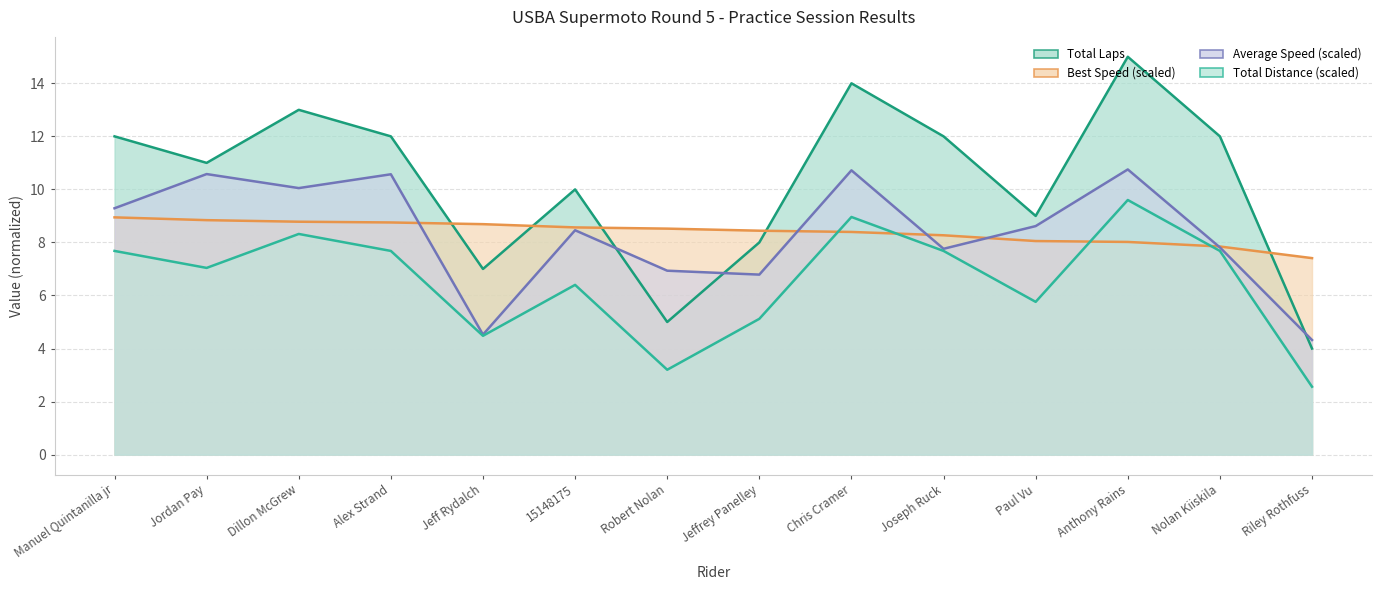

Reading left to right, what are all the values shown in this chart?

Total Laps: Manuel Quintanilla jr=12.0	Jordan Pay=11.0	Dillon McGrew=13.0	Alex Strand=12.0	Jeff Rydalch=7.0	15148175=10.0	Robert Nolan=5.0	Jeffrey Panelley=8.0	Chris Cramer=14.0	Joseph Ruck=12.0	Paul Vu=9.0	Anthony Rains=15.0	Nolan Kiiskila=12.0	Riley Rothfuss=4.0
Best Lap time: Manuel Quintanilla jr=8.9	Jordan Pay=8.8	Dillon McGrew=8.8	Alex Strand=8.8	Jeff Rydalch=8.7	15148175=8.6	Robert Nolan=8.5	Jeffrey Panelley=8.4	Chris Cramer=8.4	Joseph Ruck=8.3	Paul Vu=8.1	Anthony Rains=8.0	Nolan Kiiskila=7.8	Riley Rothfuss=7.4
Average Speed: Manuel Quintanilla jr=9.3	Jordan Pay=10.6	Dillon McGrew=10.0	Alex Strand=10.6	Jeff Rydalch=4.5	15148175=8.5	Robert Nolan=6.9	Jeffrey Panelley=6.8	Chris Cramer=10.7	Joseph Ruck=7.8	Paul Vu=8.6	Anthony Rains=10.8	Nolan Kiiskila=7.8	Riley Rothfuss=4.3
Total Distance: Manuel Quintanilla jr=7.7	Jordan Pay=7.0	Dillon McGrew=8.3	Alex Strand=7.7	Jeff Rydalch=4.5	15148175=6.4	Robert Nolan=3.2	Jeffrey Panelley=5.1	Chris Cramer=9.0	Joseph Ruck=7.7	Paul Vu=5.8	Anthony Rains=9.6	Nolan Kiiskila=7.7	Riley Rothfuss=2.6